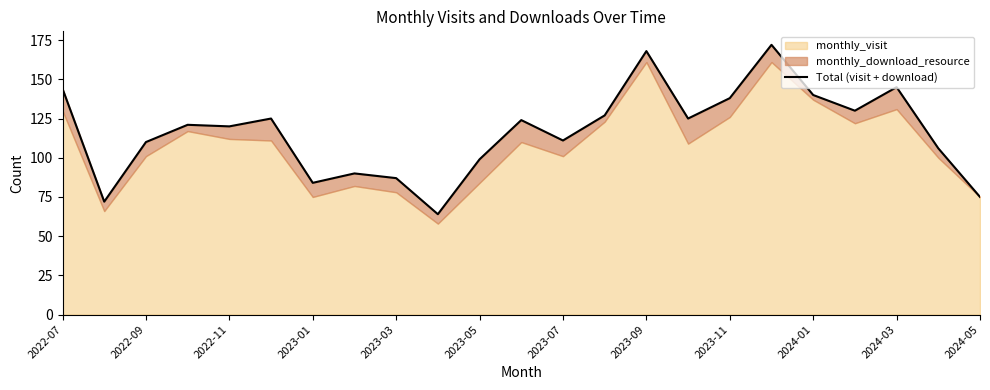

What is the ratio of the value at 17 to the value at 18?

1.2